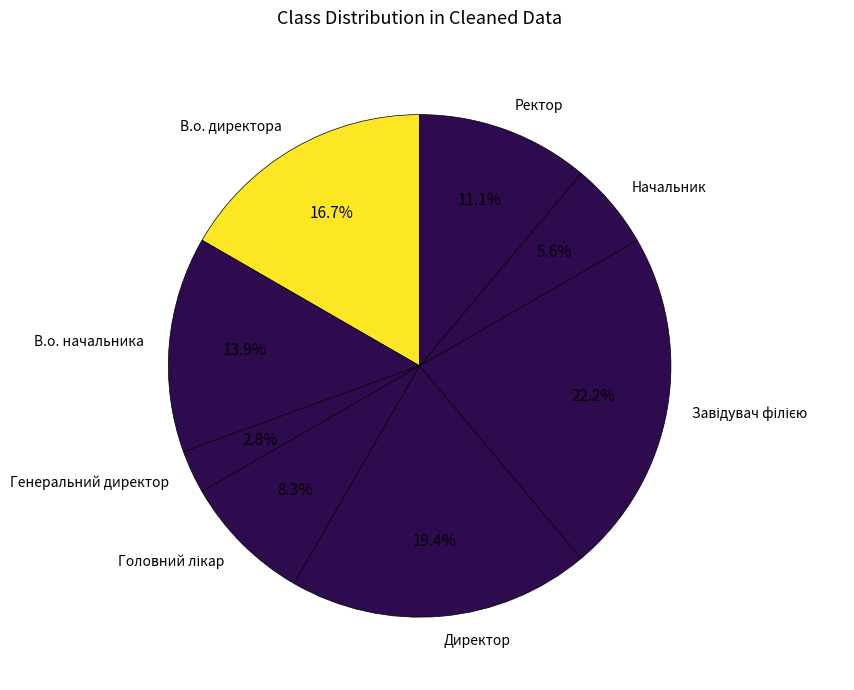

True or false: В.о. директора accounts for 17% of the total.

True